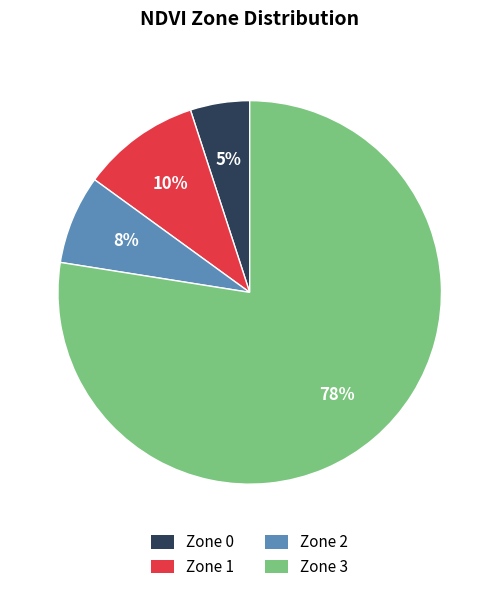

Do Zone 1 and Zone 2 together represent more than half of the pie?

No